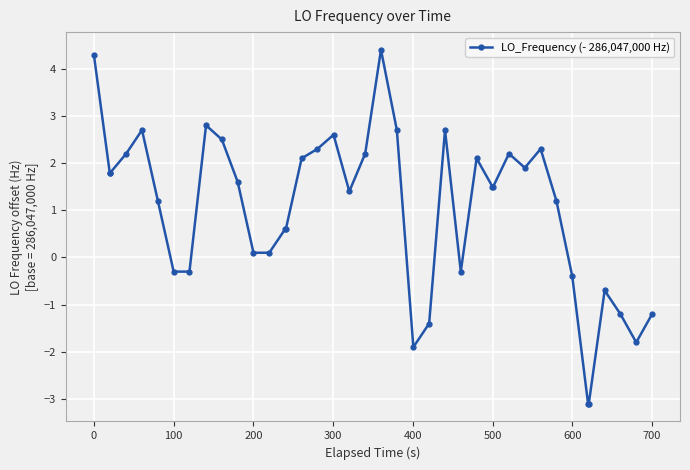

What is the minimum value shown in the chart?

-3.1